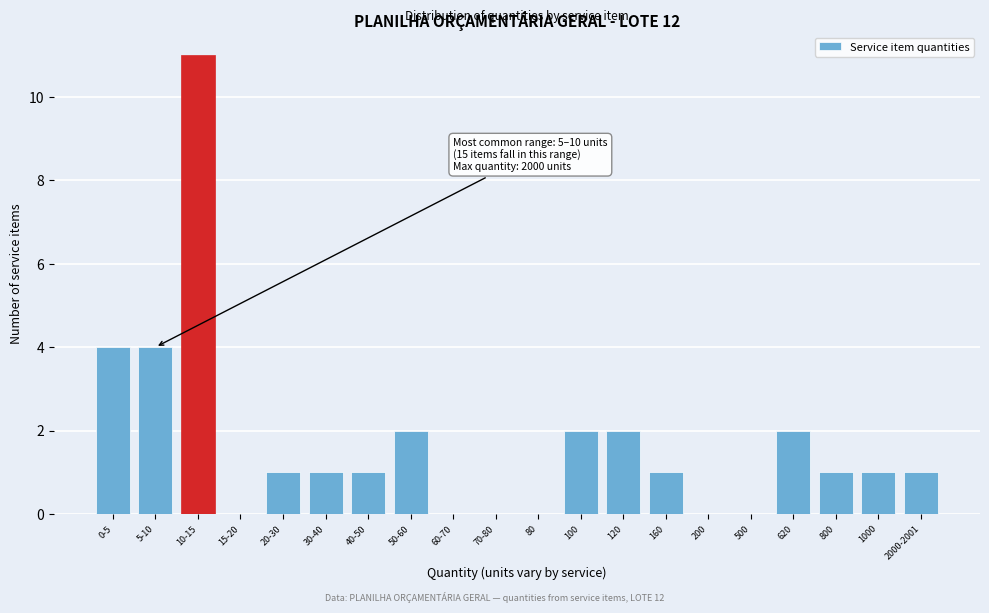

Reading left to right, what are all the values shown in this chart?

0-5=4	5-10=4	10-15=11	15-20=0	20-30=1	30-40=1	40-50=1	50-60=2	60-70=0	70-80=0	80=0	100=2	120=2	160=1	200=0	500=0	620=2	800=1	1000=1	2000-2001=1